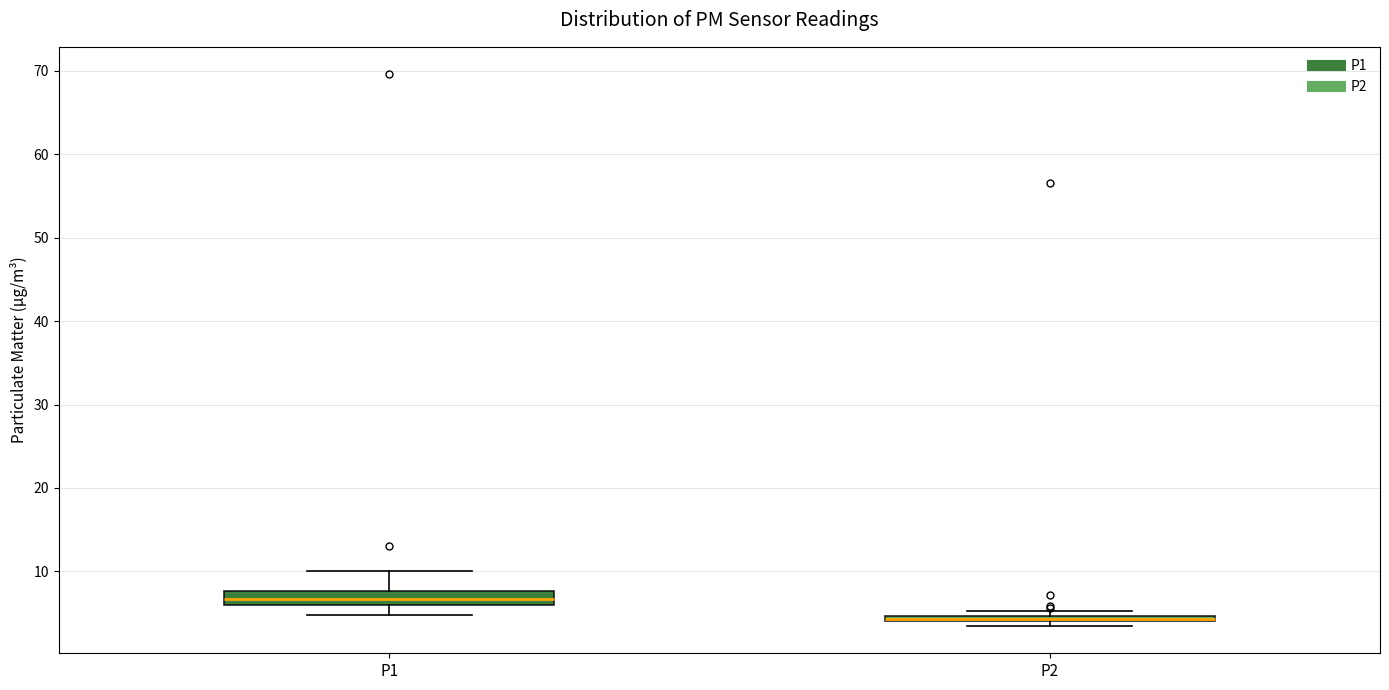

Comparing the boxes themselves (not the whiskers), which one is the tallest?

P1